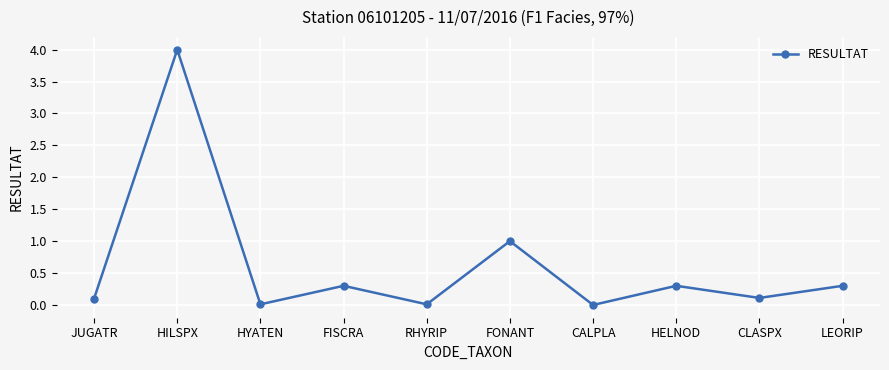

What is the difference between the maximum and minimum values?

4.0